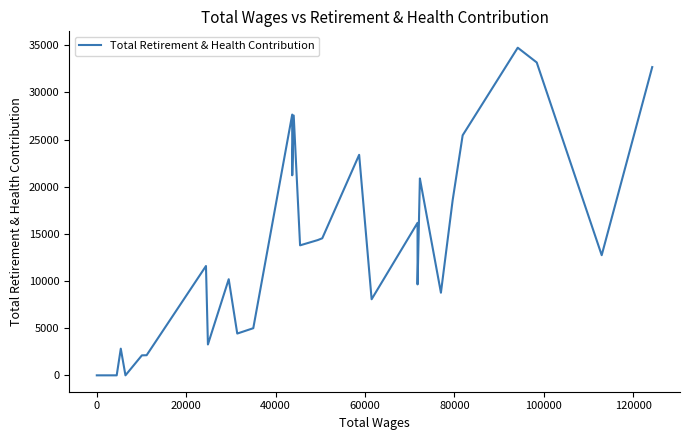

What is the maximum value shown in the chart?

34745